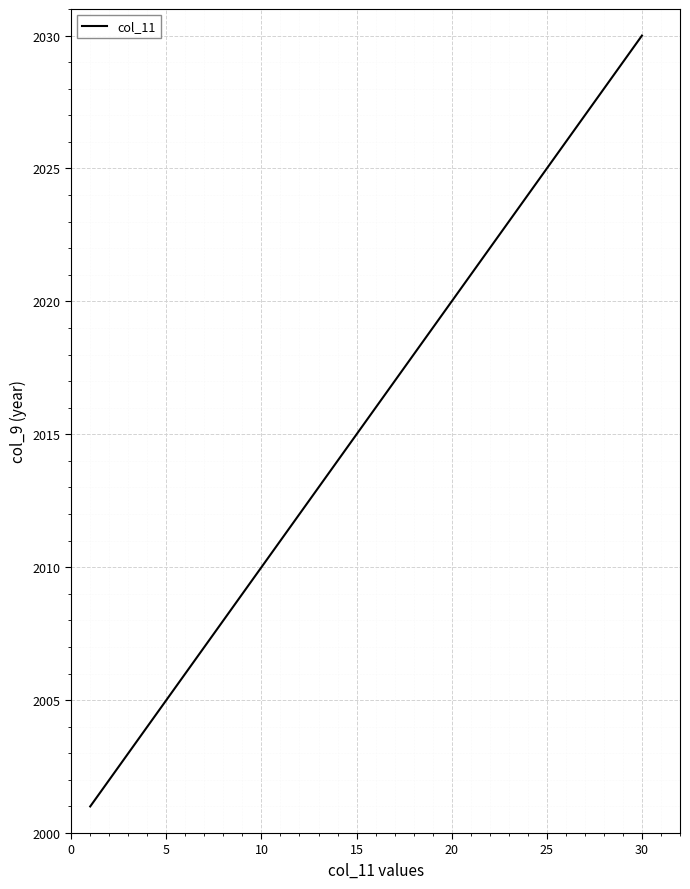

What is the difference between the maximum and minimum values?

29